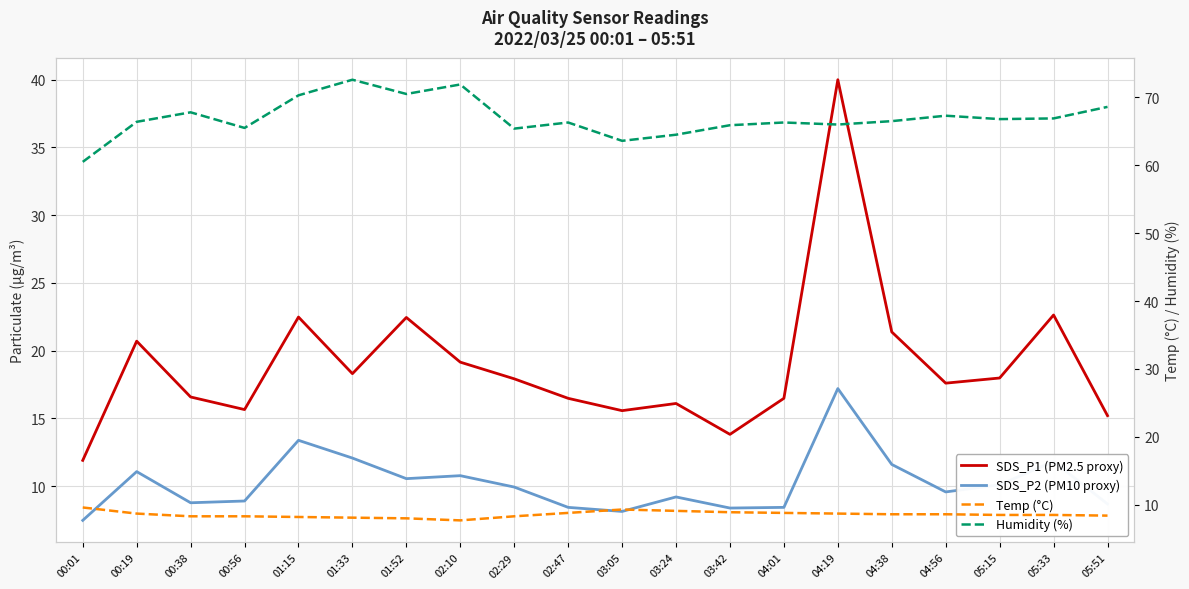

Which series has the widest spread of values?

SDS_P1 (PM2.5 proxy)